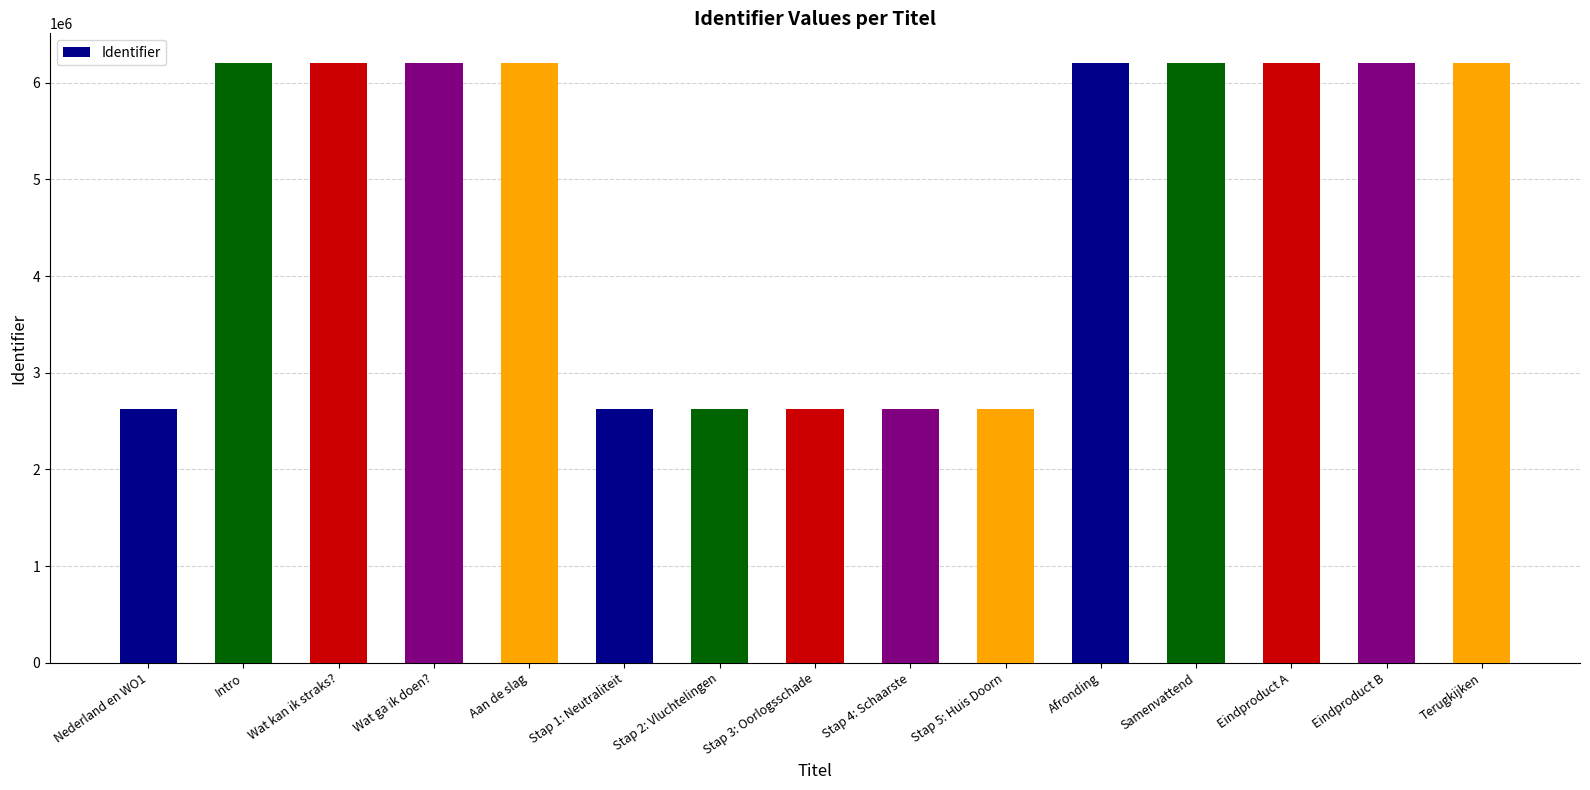

The chart shows a value of 6201215 at Eindproduct A. True or false?

True